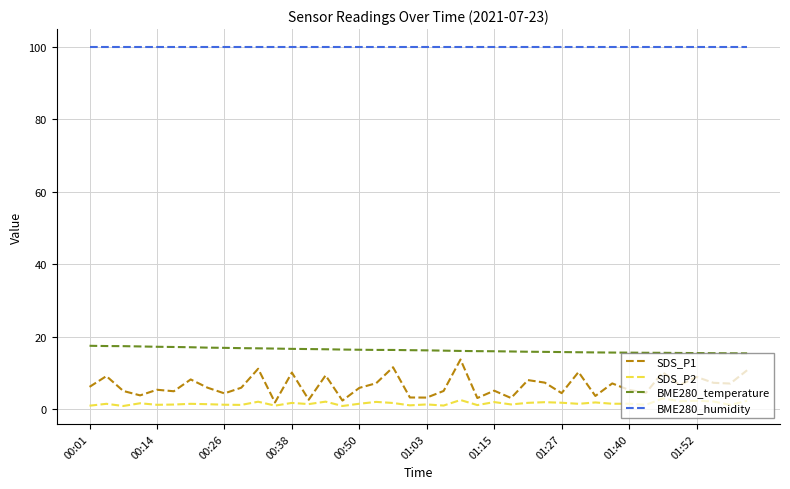

Which series has the largest range (max minus min)?

SDS_P1